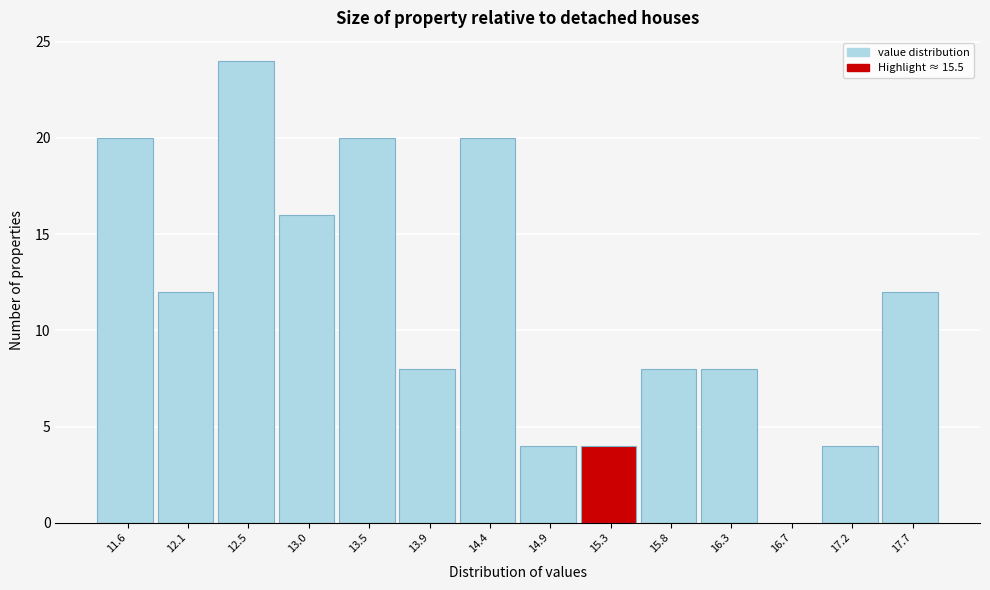

Over which range of the x-axis is the bar tallest?

12.310 to 12.775